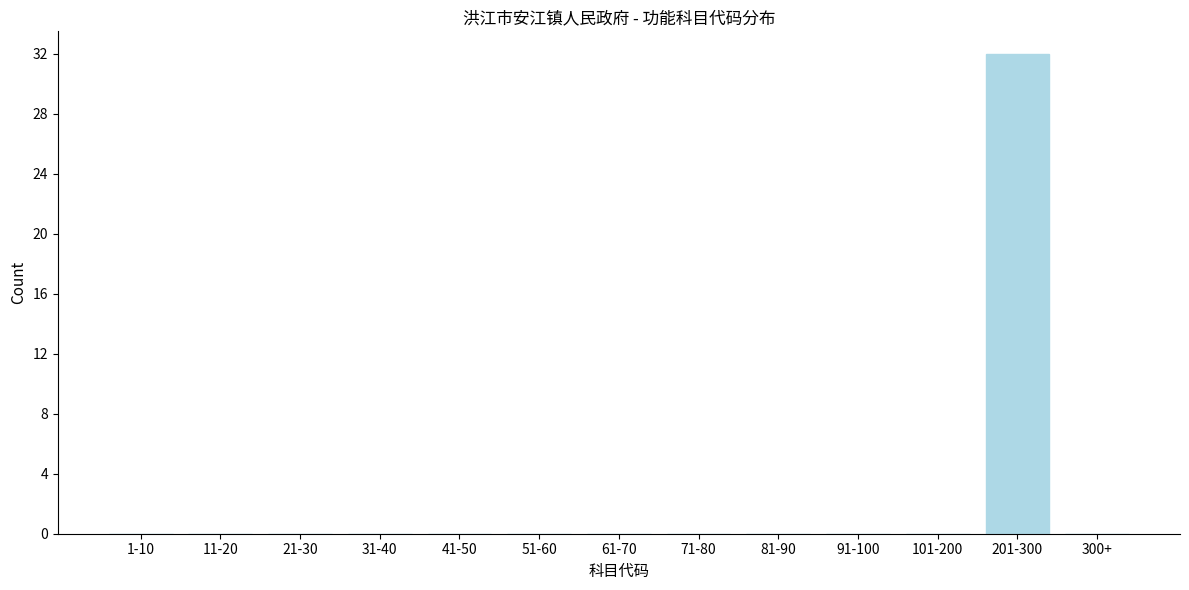

Reading left to right, list all the values displayed in this chart.

1-10=0	11-20=0	21-30=0	31-40=0	41-50=0	51-60=0	61-70=0	71-80=0	81-90=0	91-100=0	101-200=0	201-300=32	300+=0